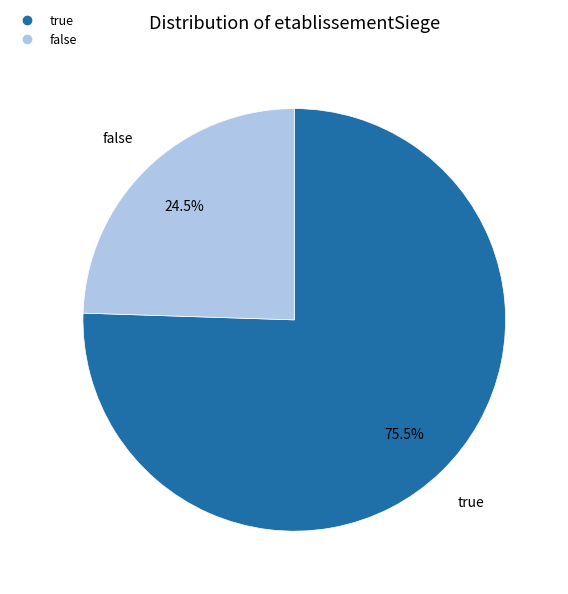

Does any single category account for the majority?

Yes